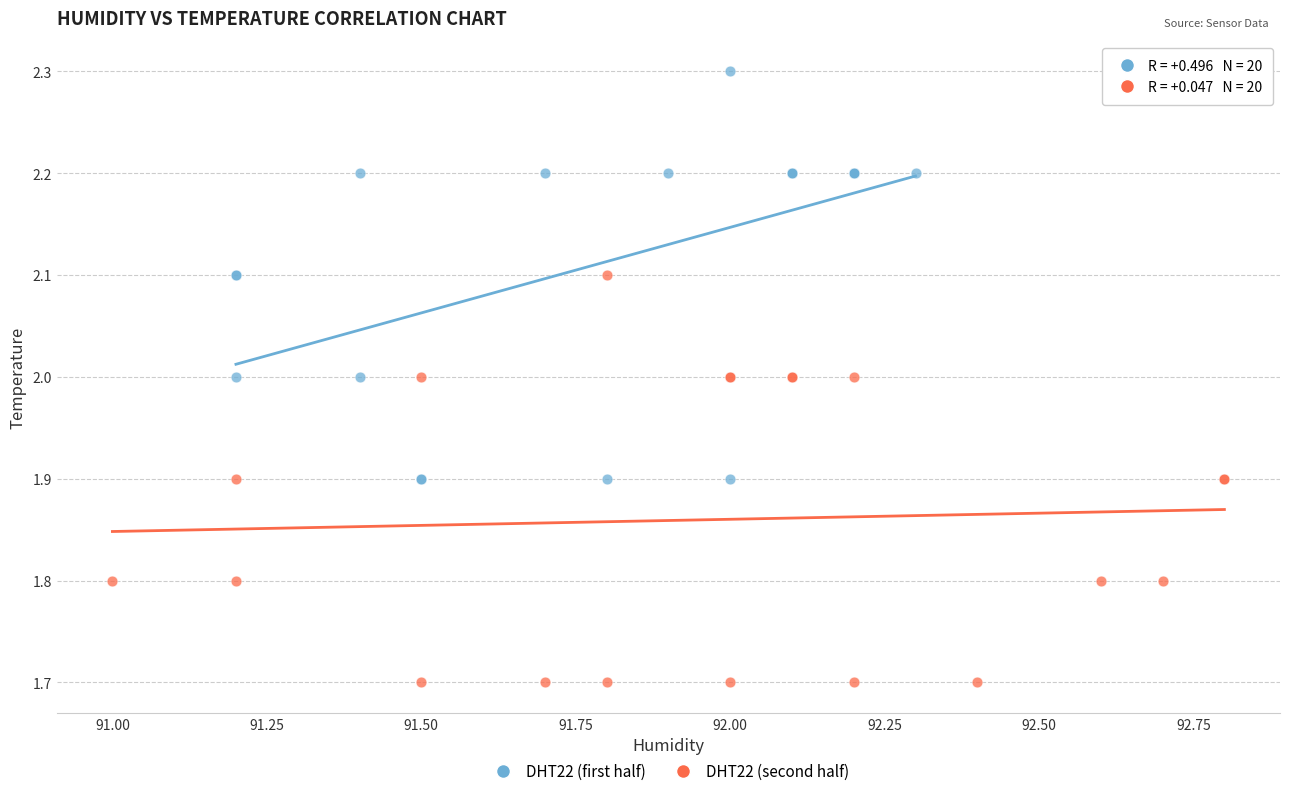

Which series reaches the minimum Y coordinate?

DHT22 (second half)